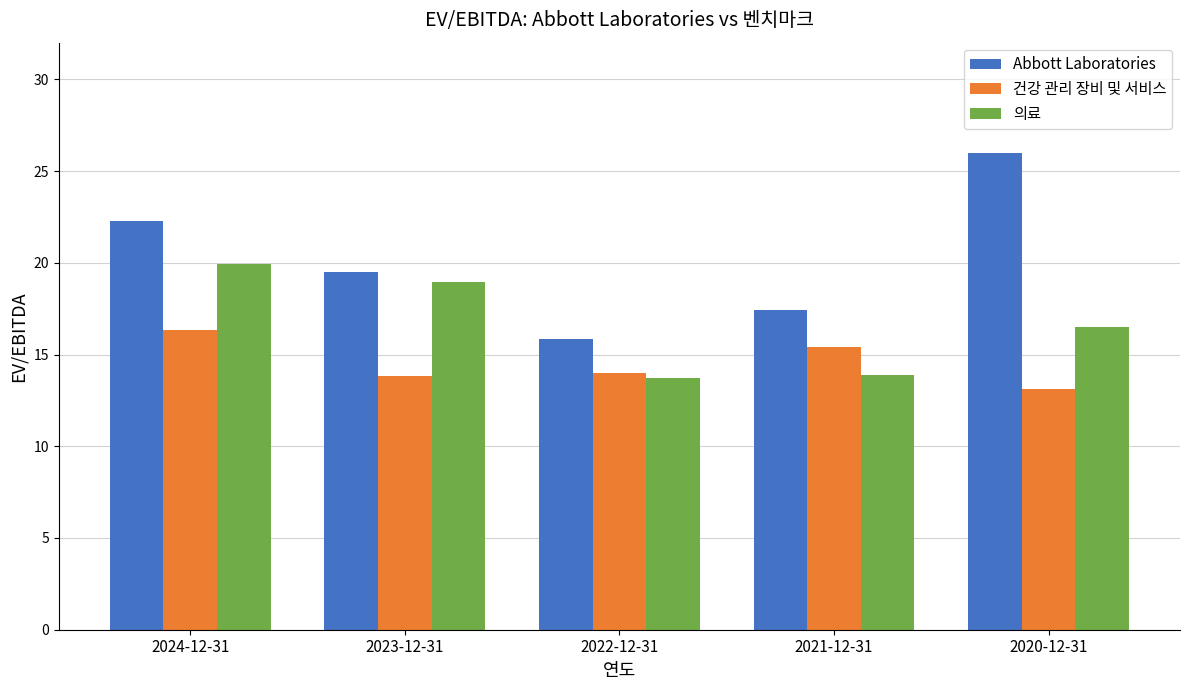

What is the approximate value of 건강 관리 장비 및 서비스 at 2024-12-31?

16.3